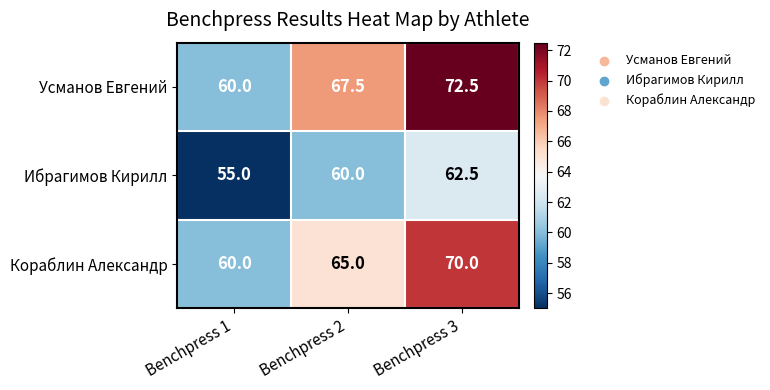

At how many categories does at least one series exceed 57?

3